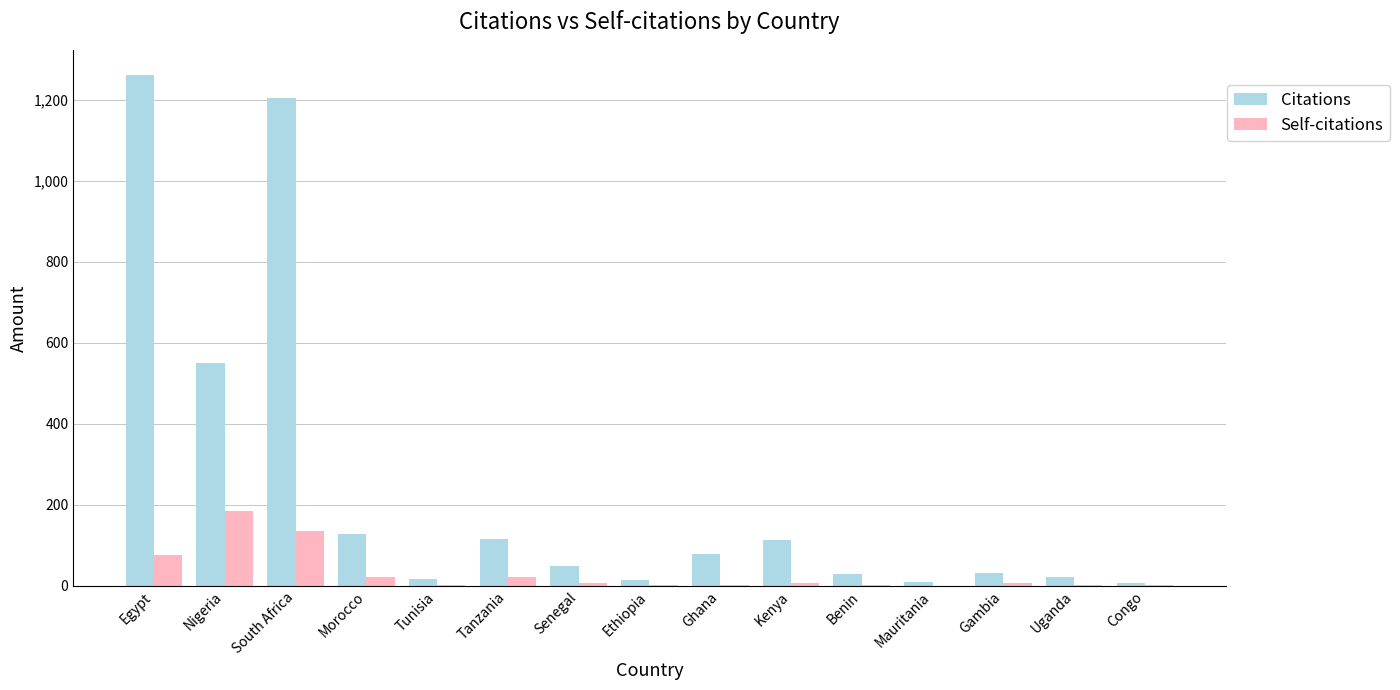

How many distinct data groups are displayed?

2